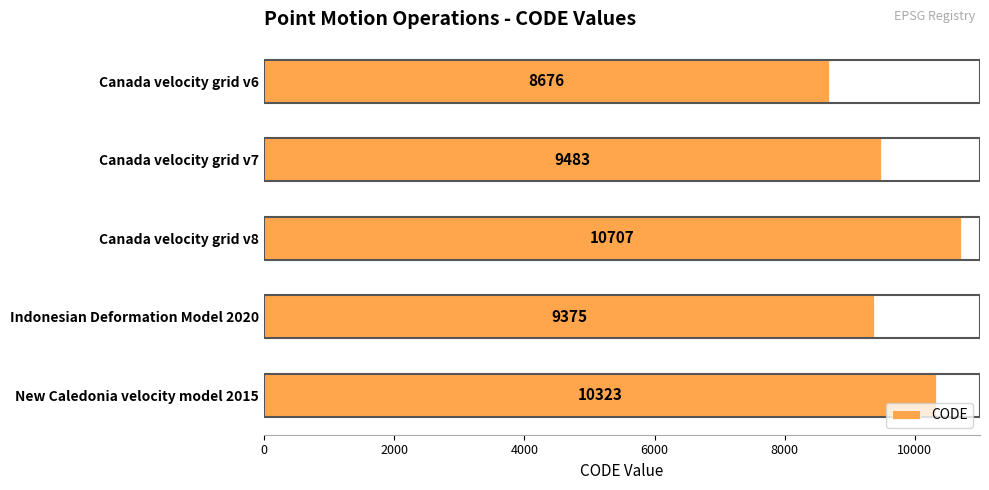

What is the label of the 5th bar from the top?

New Caledonia velocity model 2015